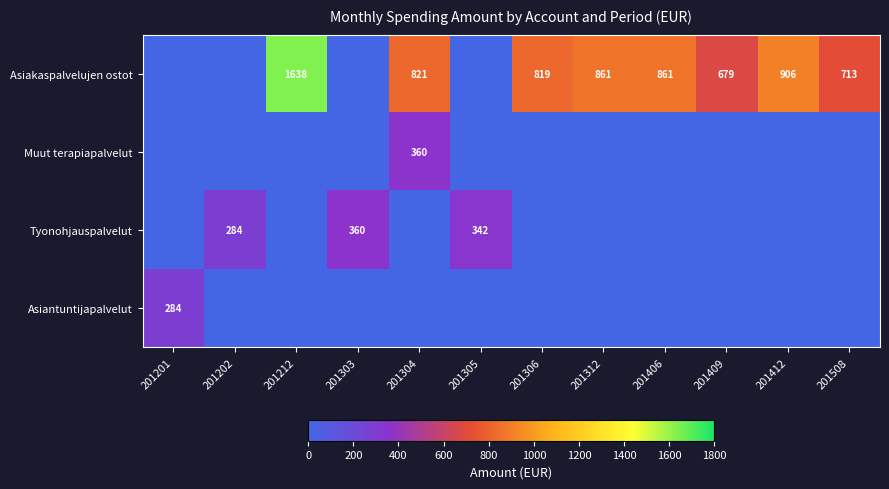

The Asiakaspalvelujen ostot series shows 330 at 201508. True or false?

False